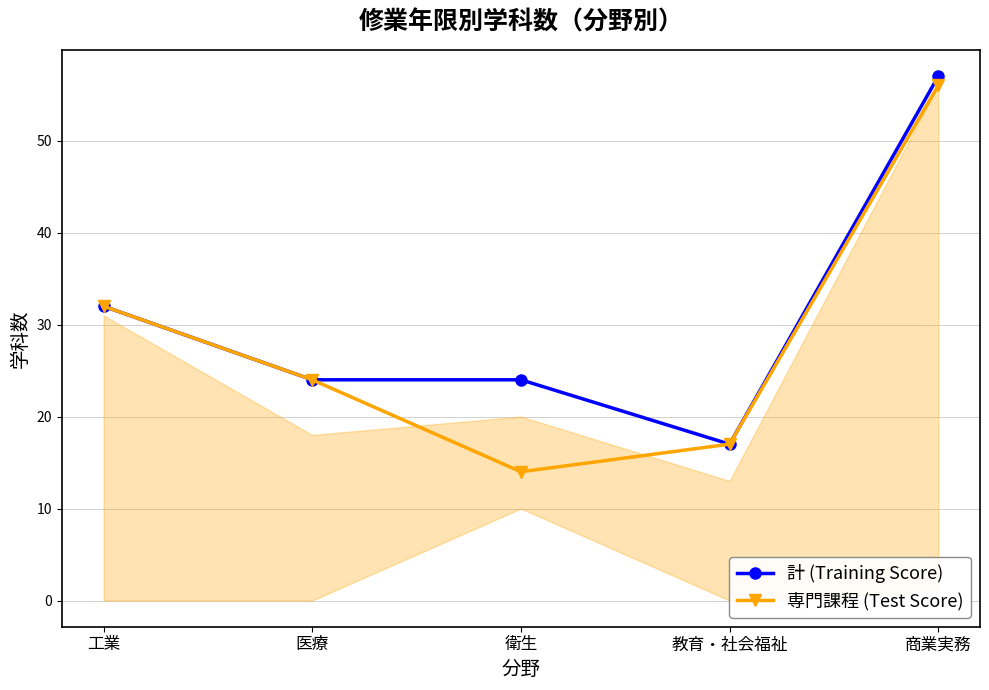

At 商業実務, list the series in order from smallest to largest.

専門課程 (Test Score), 計 (Training Score)